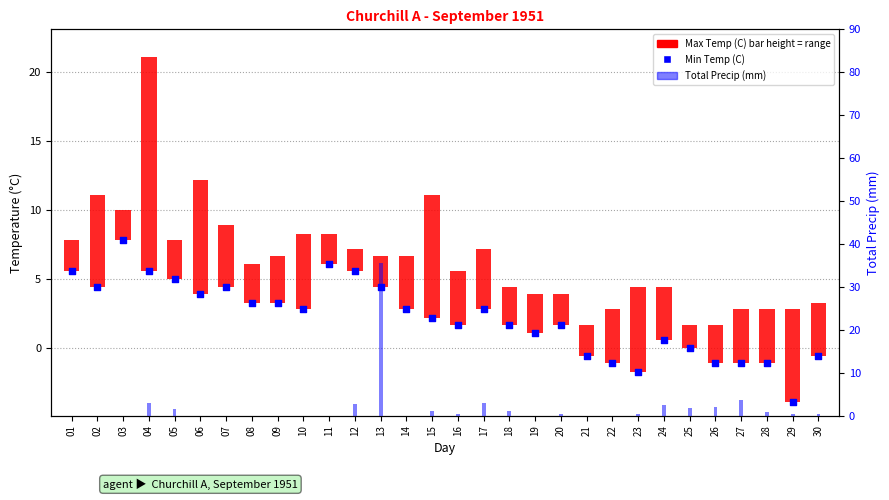

Which has a higher value, 28 or 10?

10